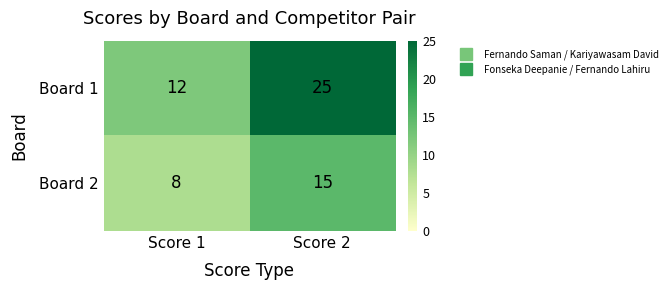

Between Score 1 and Score 2, which series saw the biggest shift?

Board 1